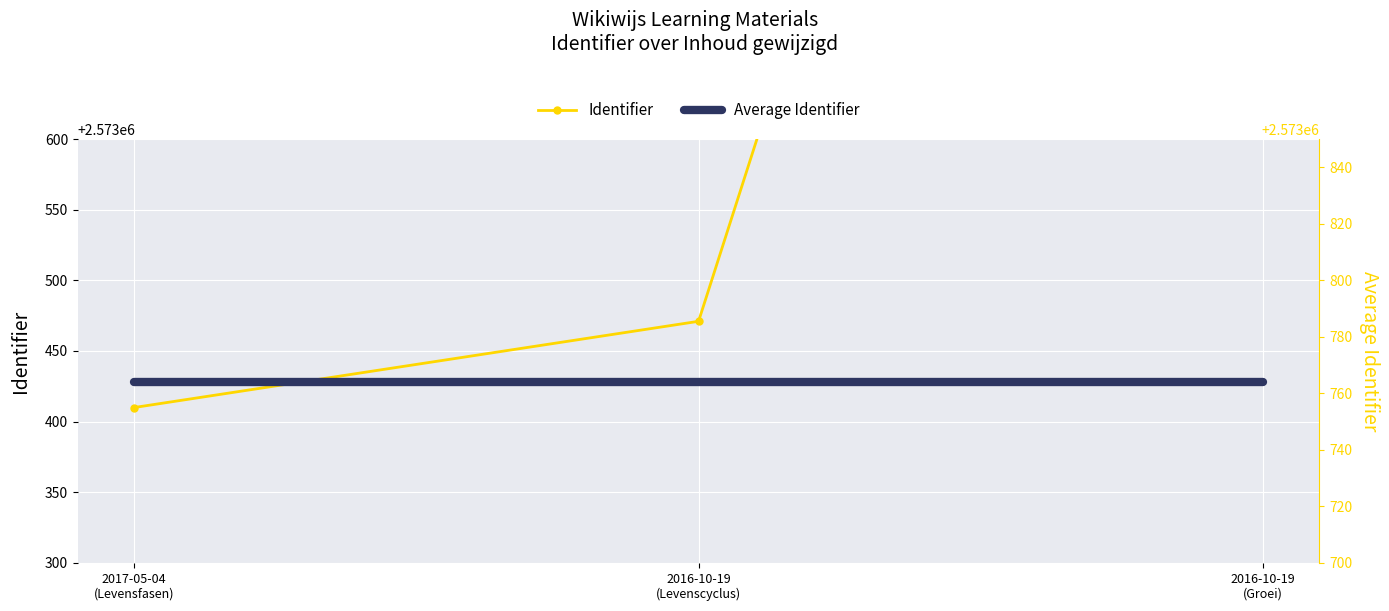

What position from the left is 2016-10-19
(Levenscyclus)?

2